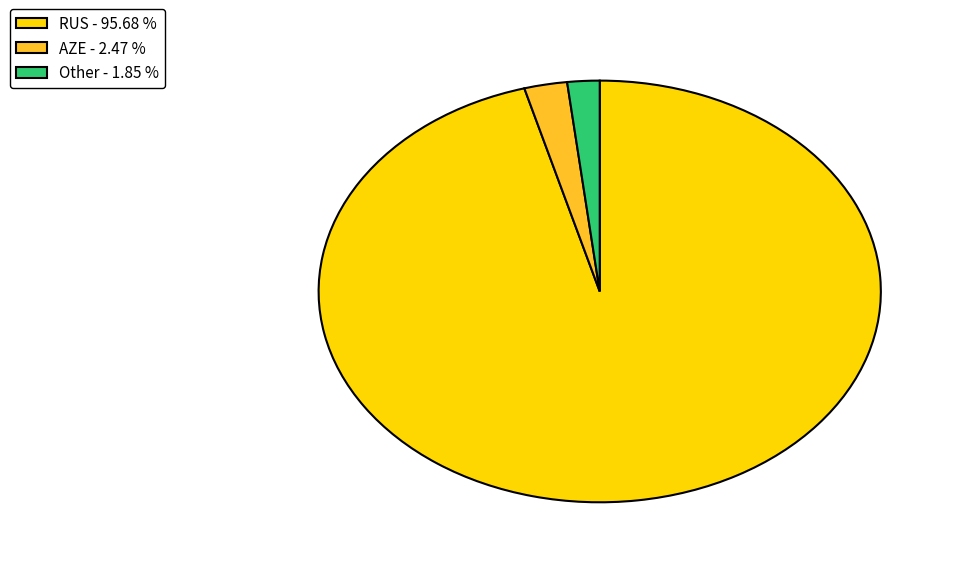

Is the sum of AZE - 2.47 % and Other - 1.85 % greater than half?

No